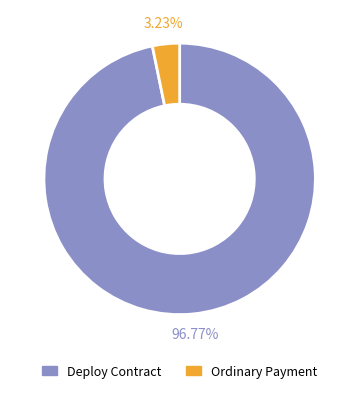

Which has a higher value, Ordinary Payment or Deploy Contract?

Deploy Contract